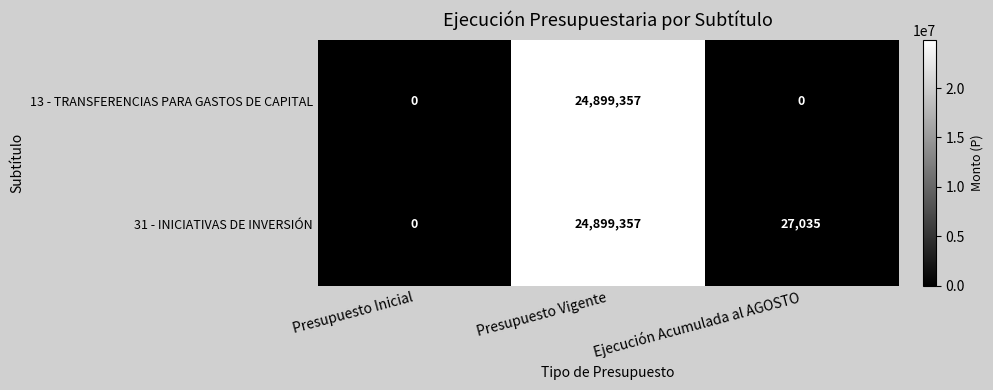

True or false: 31 - INICIATIVAS DE INVERSIÓN has a value of 42964321 at Presupuesto Vigente.

False